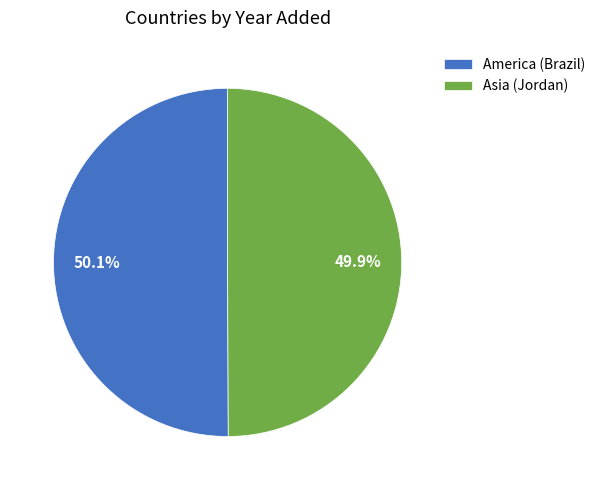

To the nearest percent, what portion does Asia (Jordan) represent?

50%